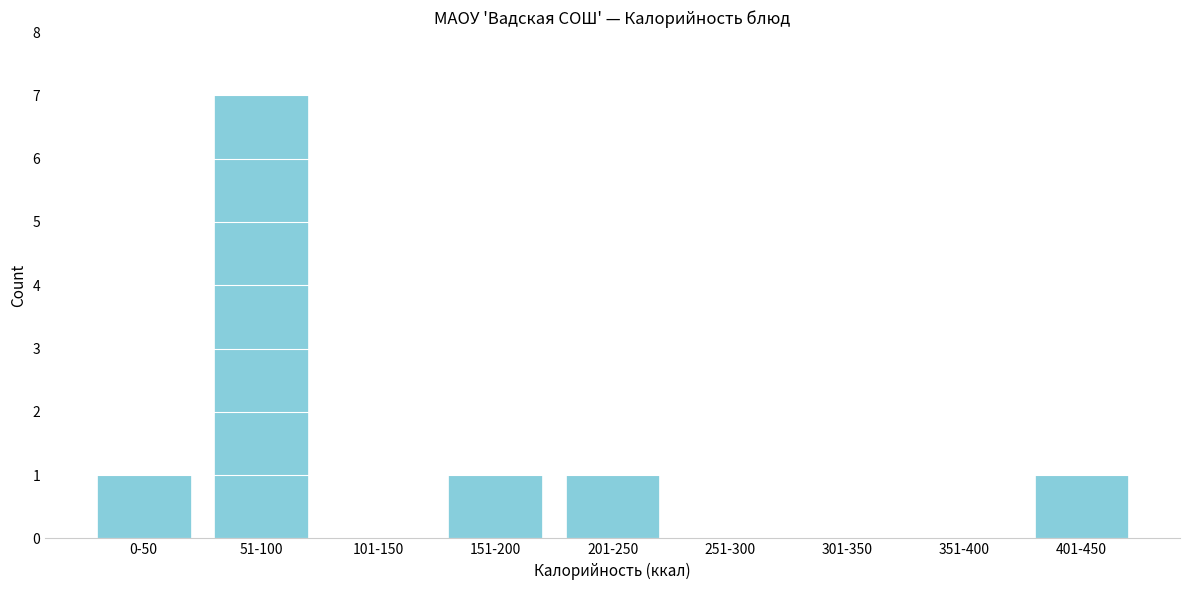

Reading right to left, transcribe all the data shown in this chart.

401-450=1	351-400=0	301-350=0	251-300=0	201-250=1	151-200=1	101-150=0	51-100=7	0-50=1